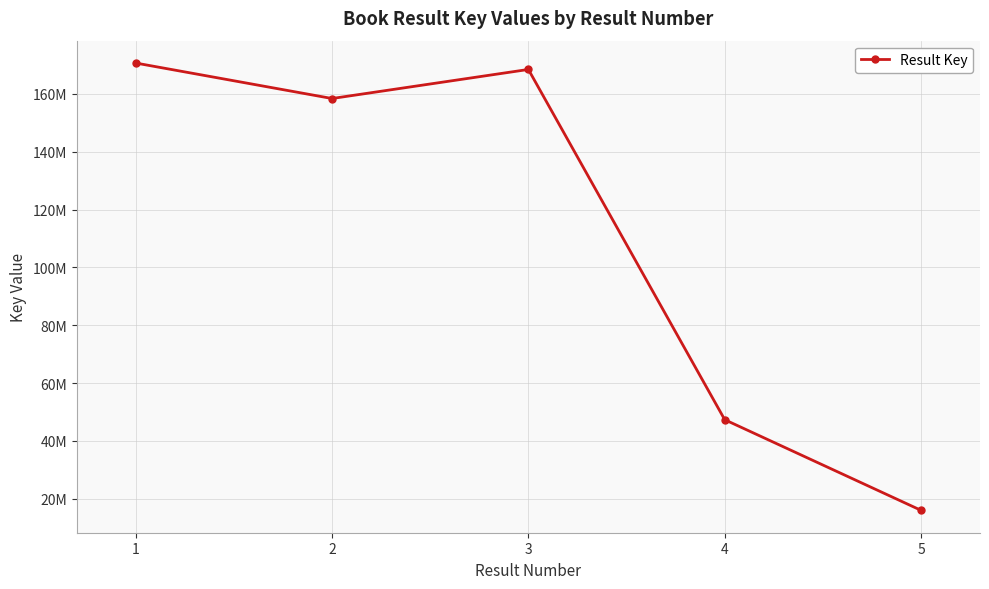

At which label is the value closest to 93355464?

4